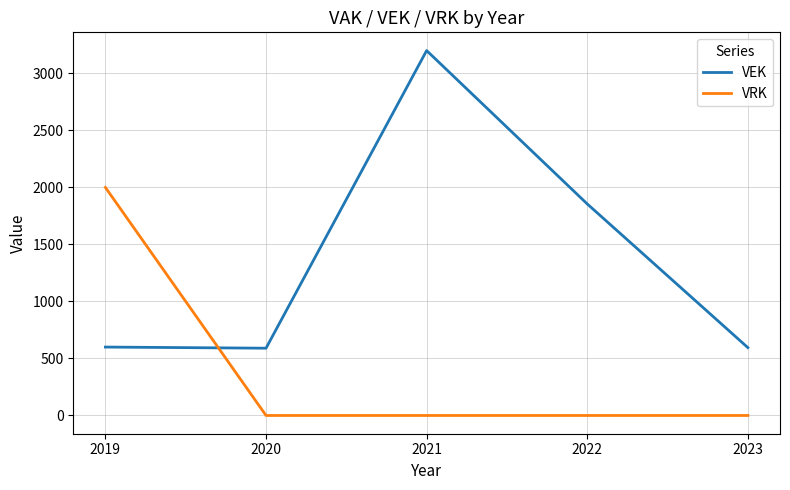

Is it true that VEK equals 747 at 2021?

False